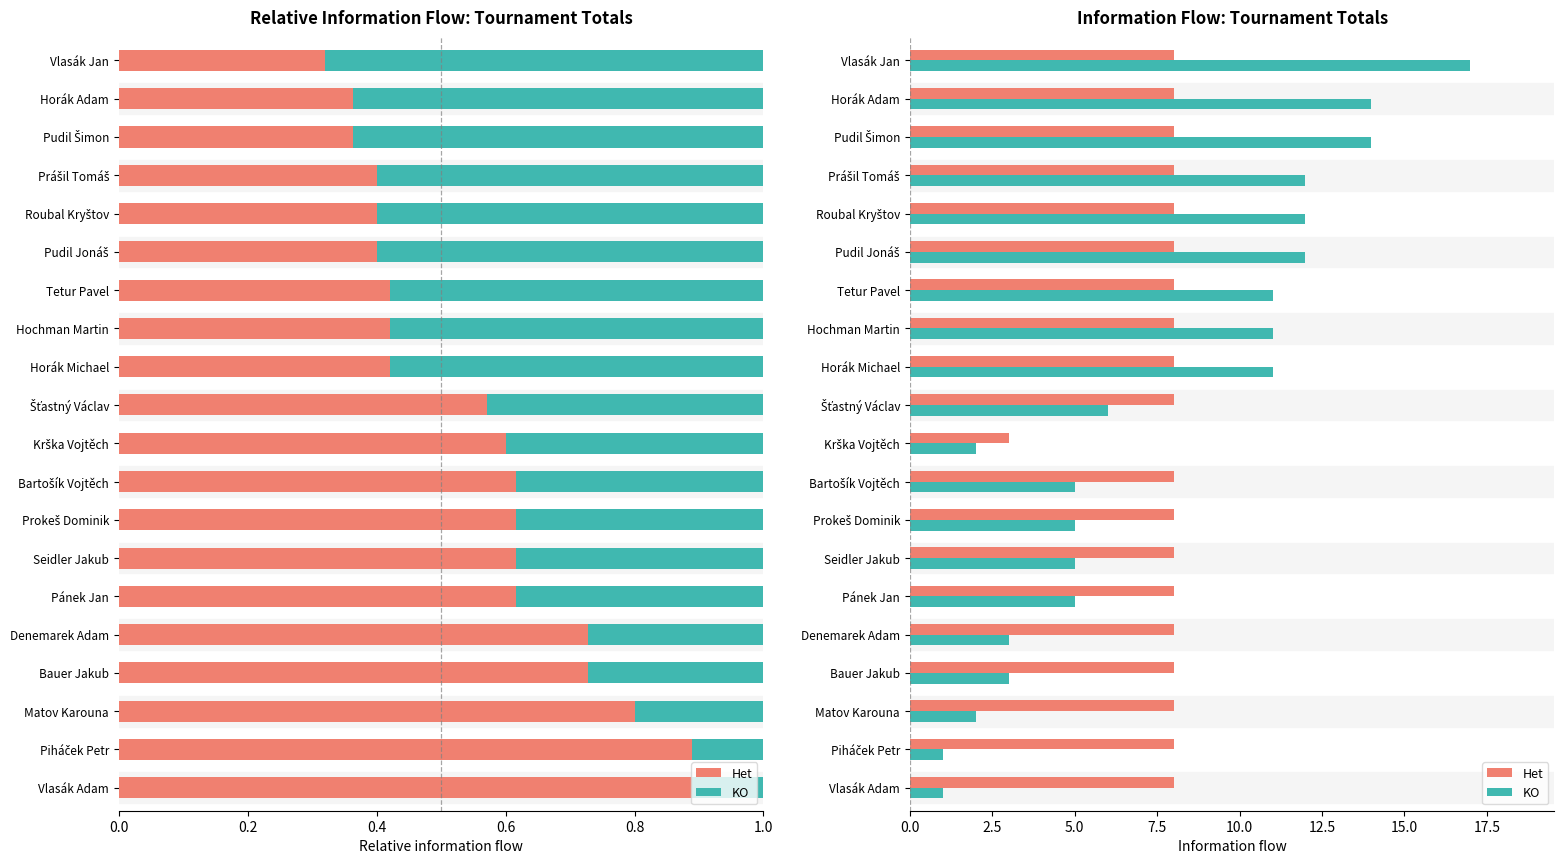

The KO series shows 5 at Bartošík Vojtěch. True or false?

True